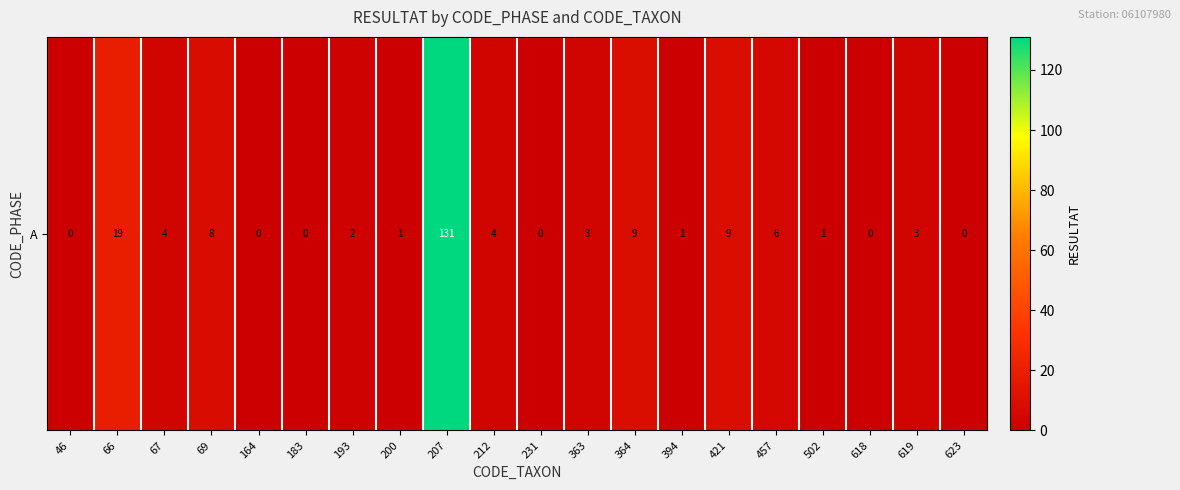

At which label does the data first exceed 3?

66